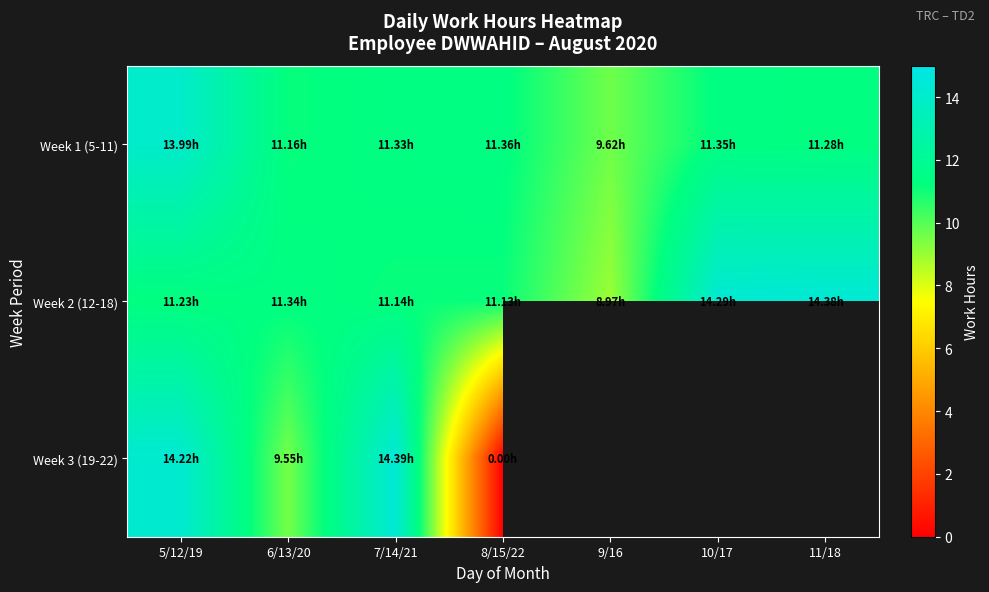

Which series has the widest spread of values?

Week 3 (19-22)